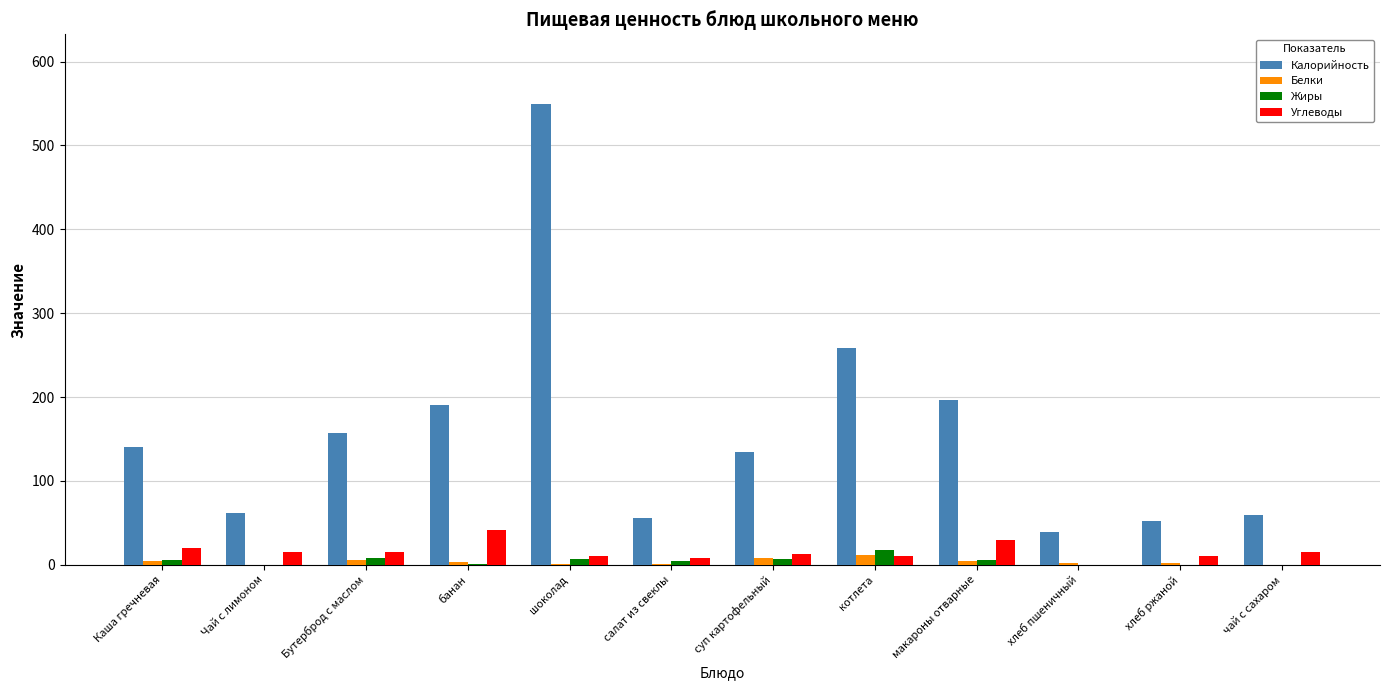

Count the number of data series in this chart.

4